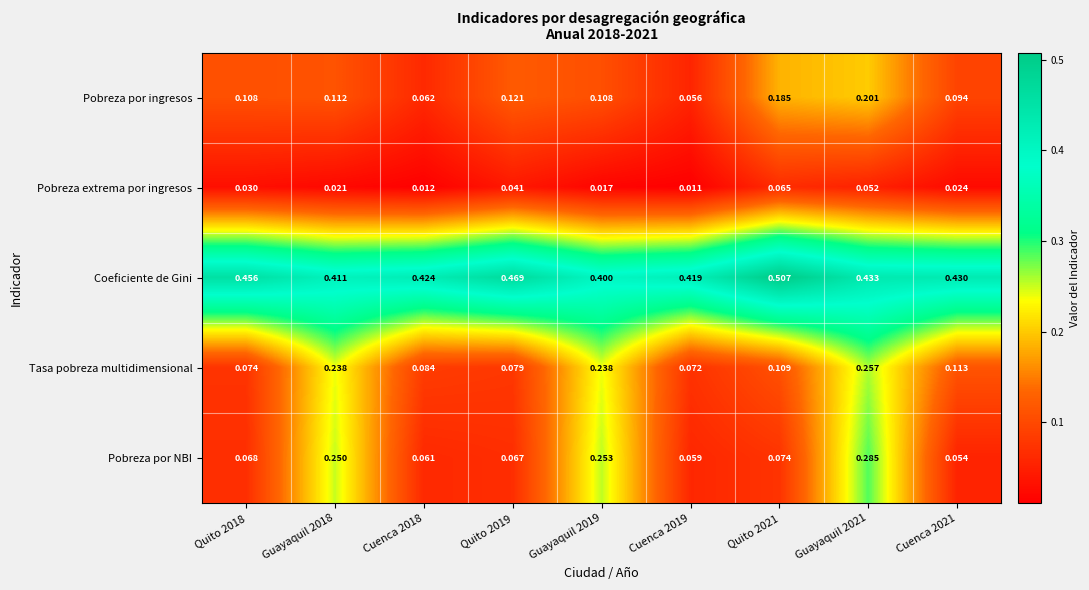

What is the total value across all series at Guayaquil 2019?

1.0